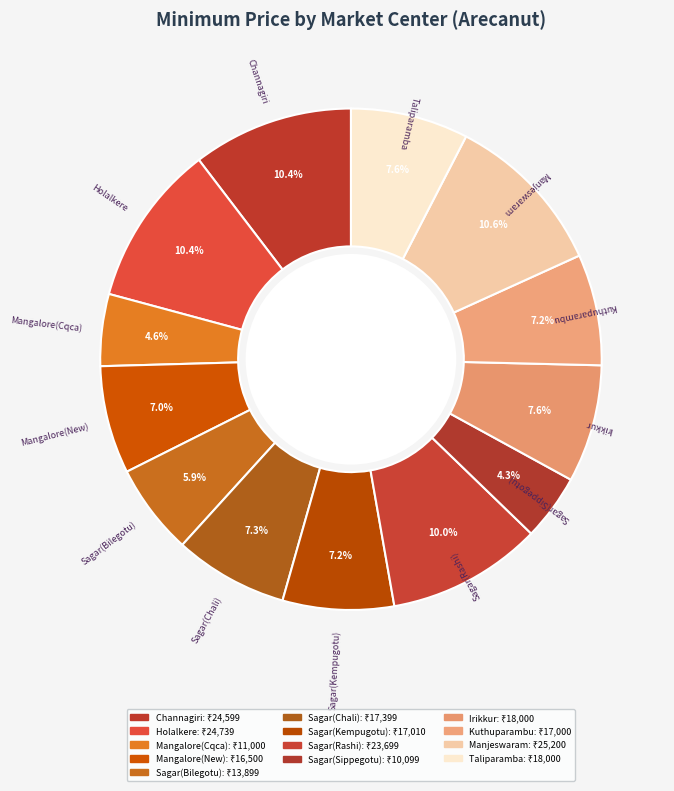

True or false: Mangalore(Cqca) accounts for 5% of the total.

True